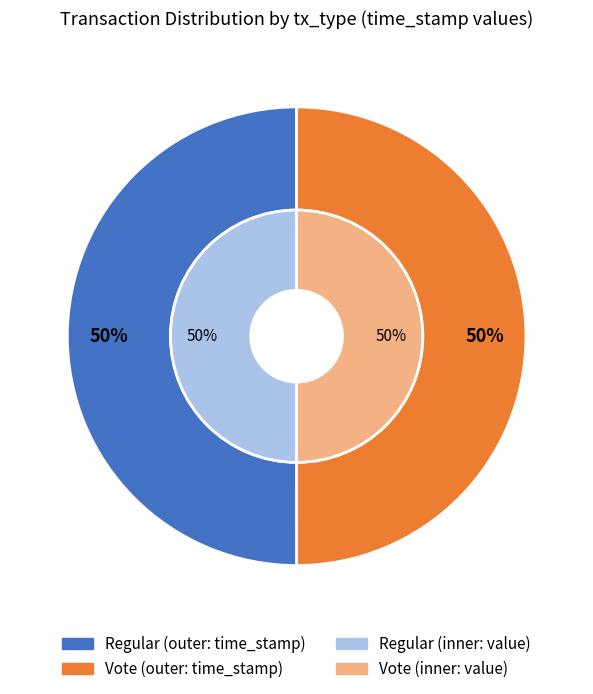

Is the sum of Vote and Regular greater than half?

Yes